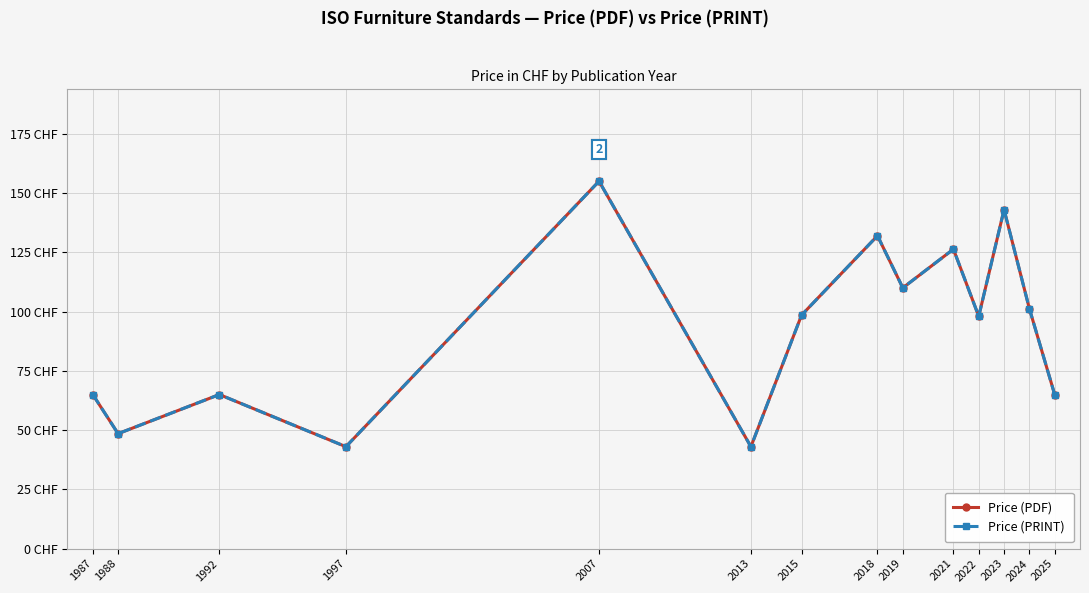

Is this an area chart (filled region under the line)?

No